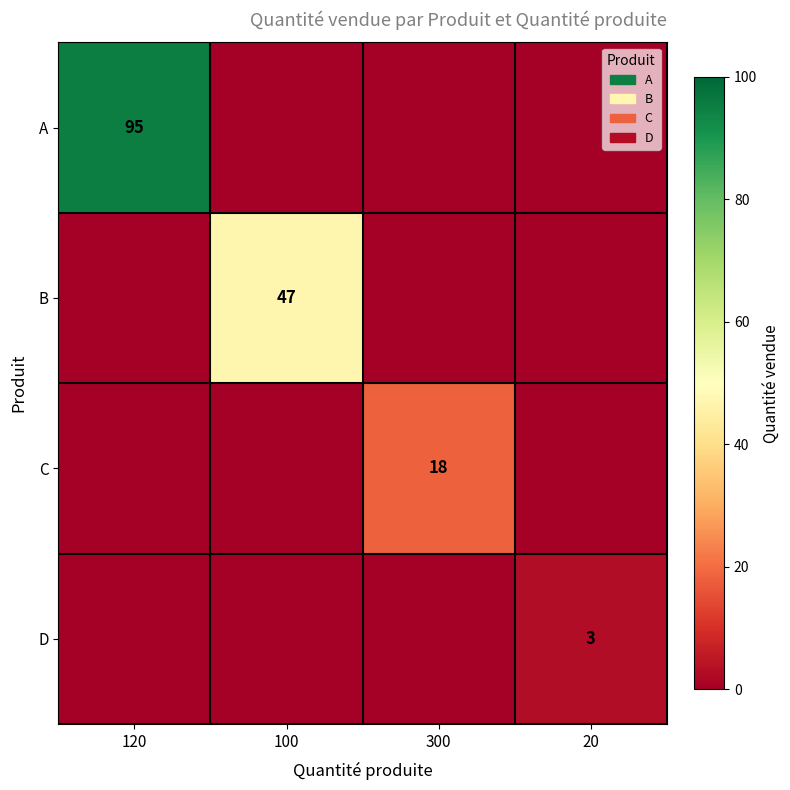

The value of A at 120 is 42. True or false?

False